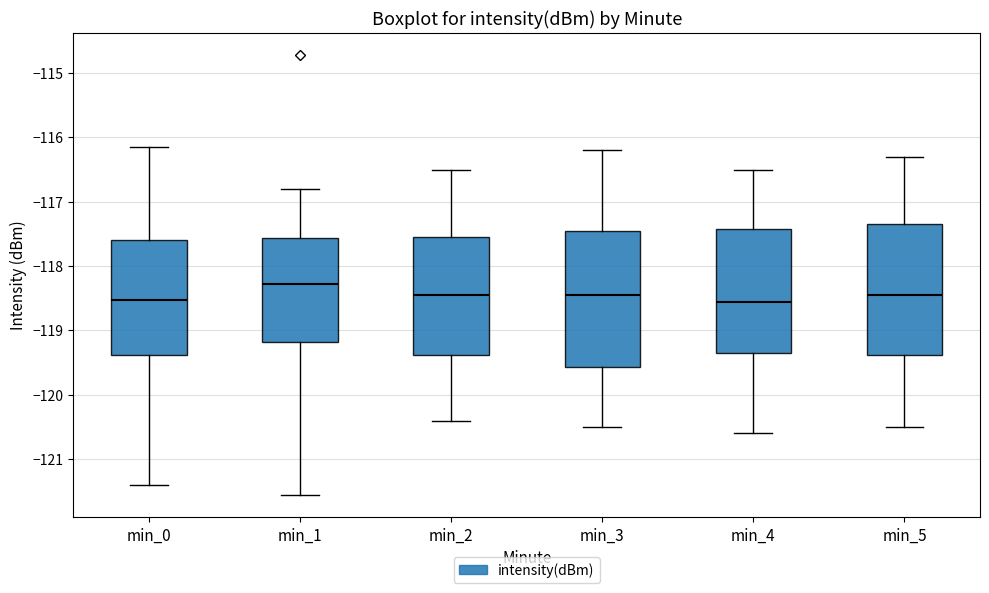

Reading left to right, transcribe this box plot: for each box, give where its median line is, the range the box spans, and where its two whiskers end, as read against the y-axis. The values are not printed on the chart, so give them approximately, as read against the axis.

min_0: median -118.5, box -119.4 to -117.6, whiskers -121.4 to -116.2
min_1: median -118.3, box -119.2 to -117.6, whiskers -121.6 to -116.8
min_2: median -118.4, box -119.4 to -117.5, whiskers -120.4 to -116.5
min_3: median -118.4, box -119.6 to -117.4, whiskers -120.5 to -116.2
min_4: median -118.5, box -119.3 to -117.4, whiskers -120.6 to -116.5
min_5: median -118.4, box -119.4 to -117.3, whiskers -120.5 to -116.3